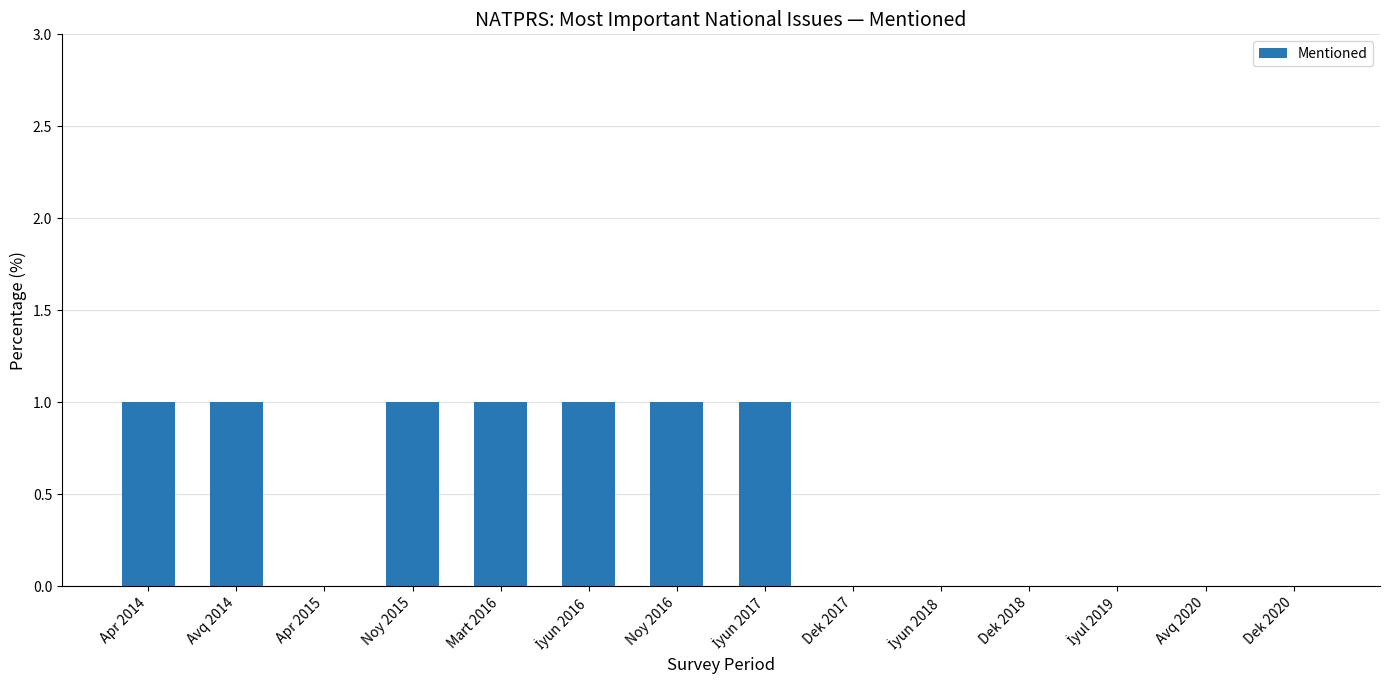

What is the sum of all values?

7